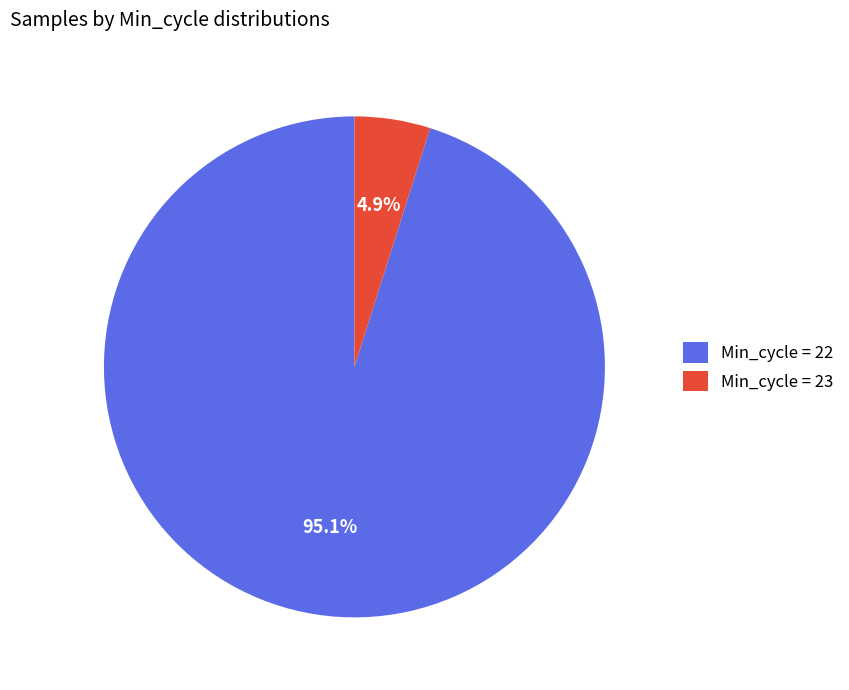

Count the number of slices in the pie.

2